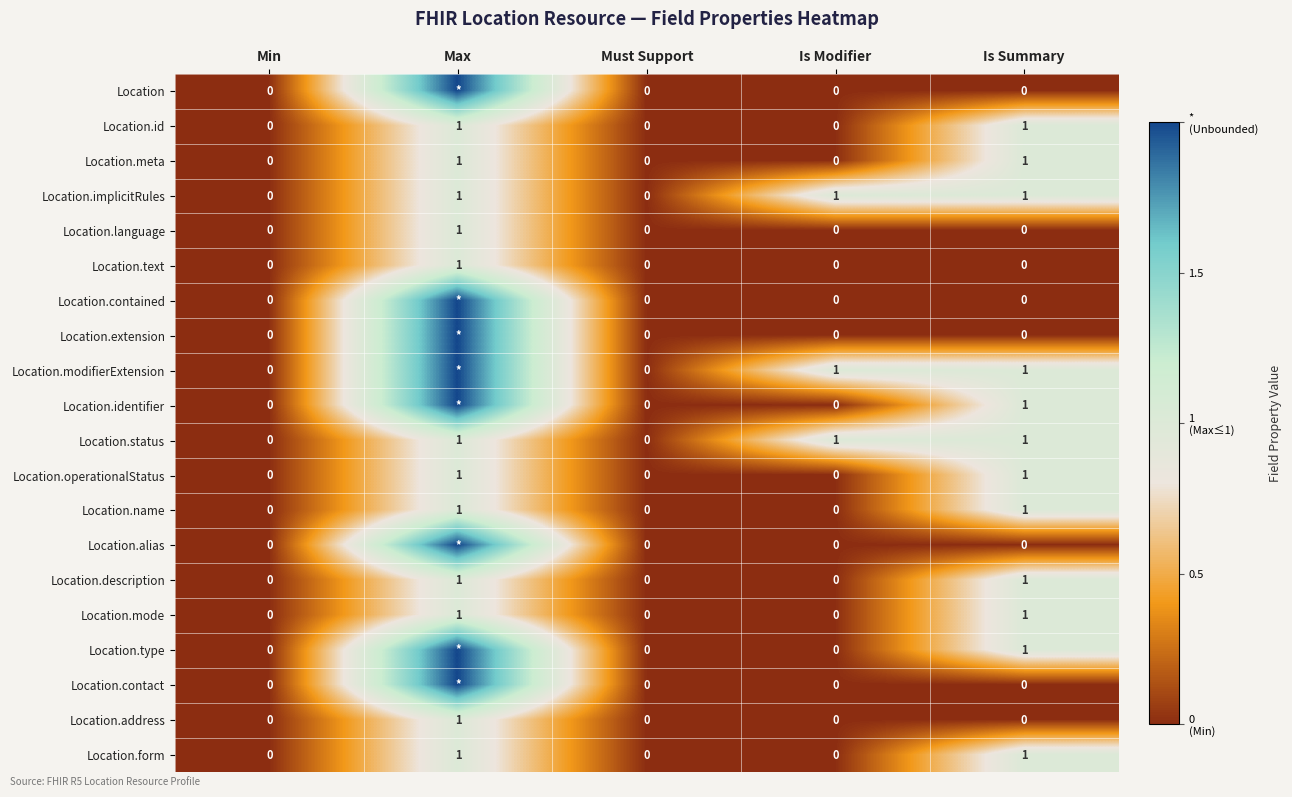

What is the total value across all series at Is Modifier?

3